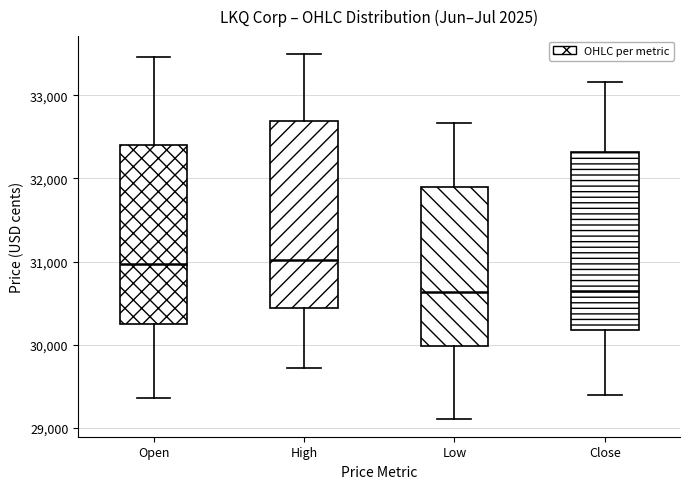

Where is the lower edge of the box for Low on the y-axis? The values are not printed on the chart, so give them approximately, as read against the axis.

30000